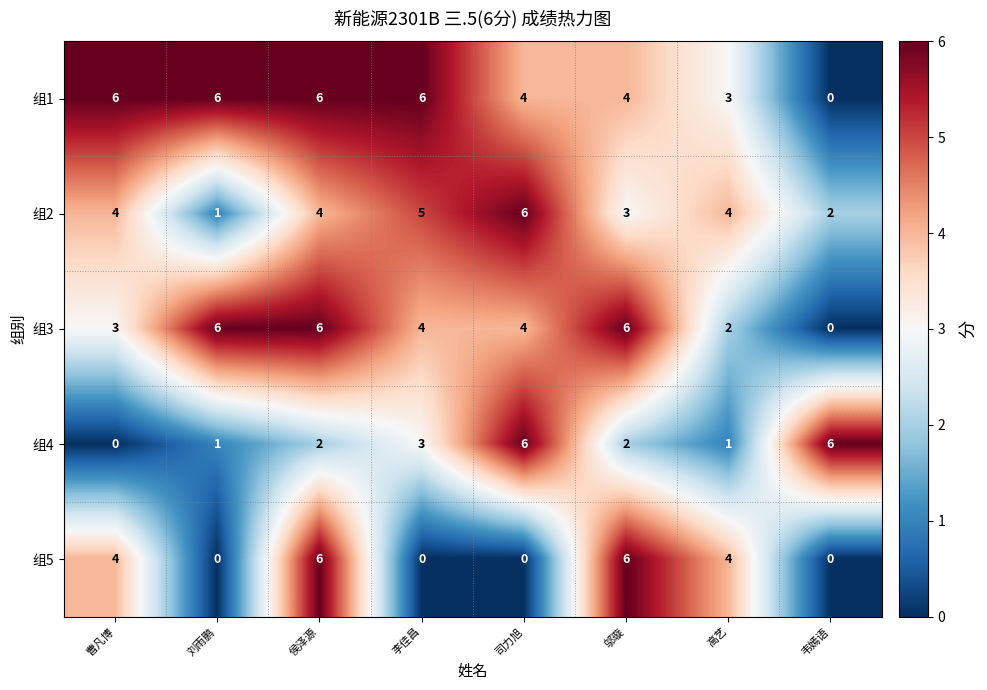

The value of 组4 at 曹凡博 is 4. True or false?

False